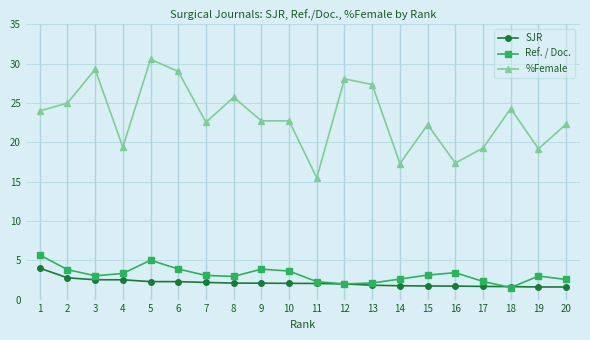

What is the maximum value shown in the chart?

30.6